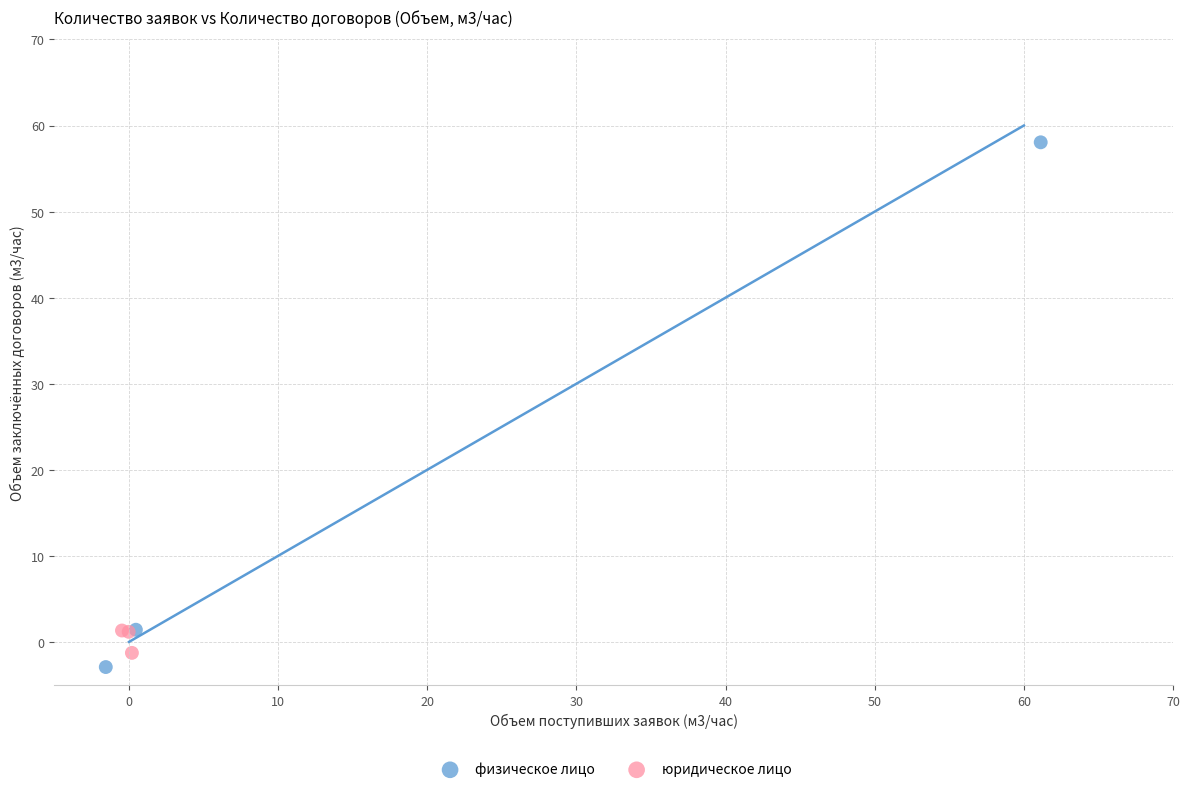

Which series has the largest Y range (max minus min)?

физическое лицо